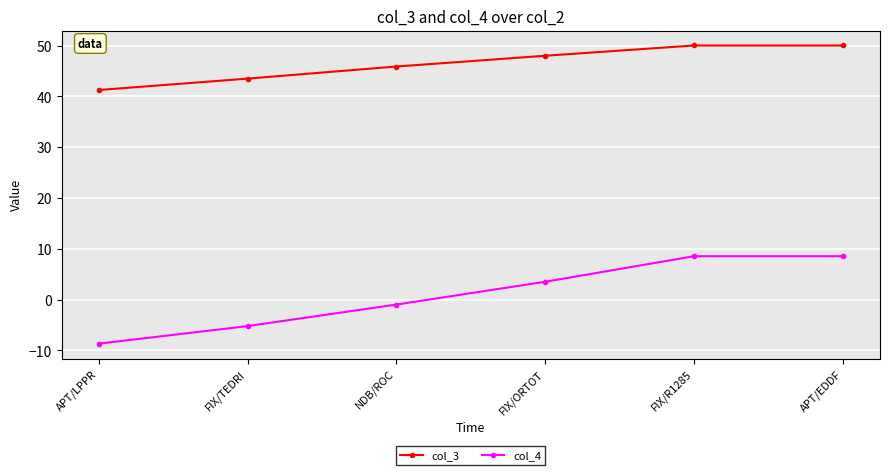

True or false: col_3 and col_4 intersect in this chart.

False